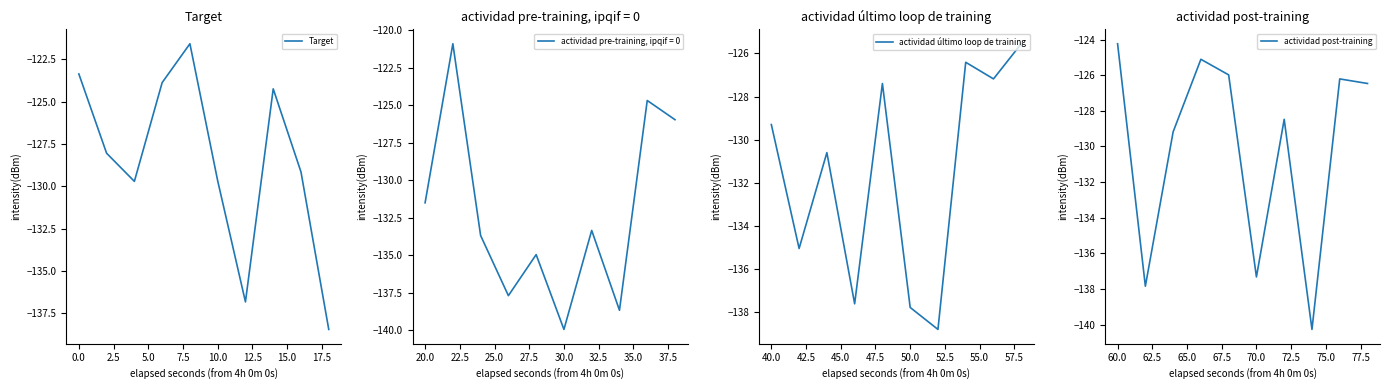

The value of Target at 0.0 is -123.4. True or false?

True